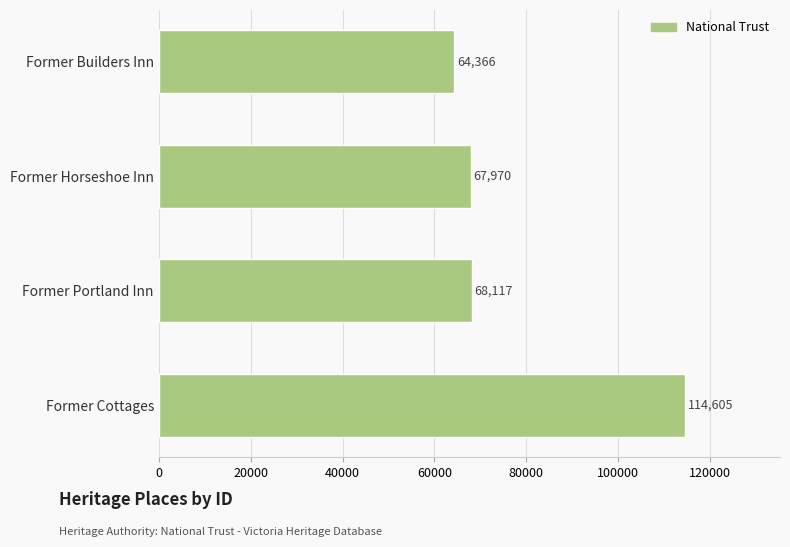

What is the difference between the second highest and minimum values?

3751